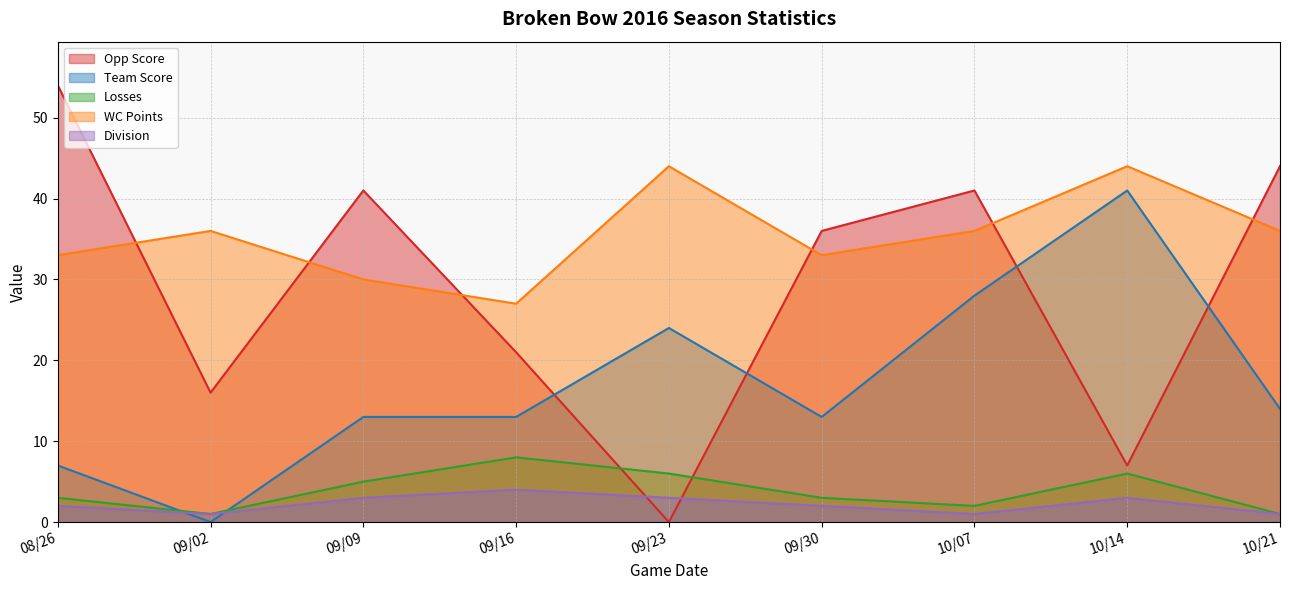

Which series ends up on top after the final intersection of Division and Opp Score?

Opp Score